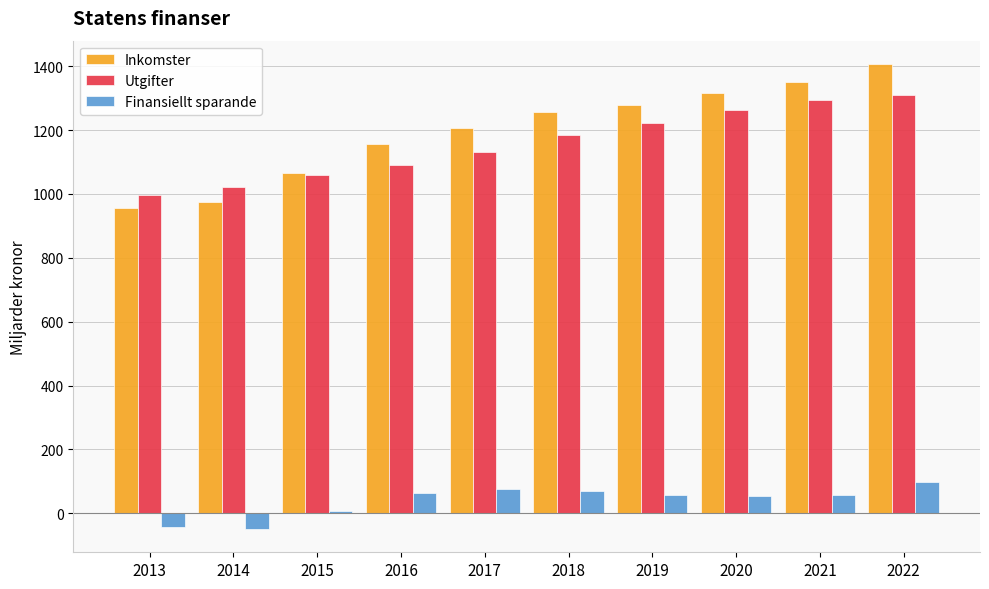

At which category is the sum across all series the highest?

2022